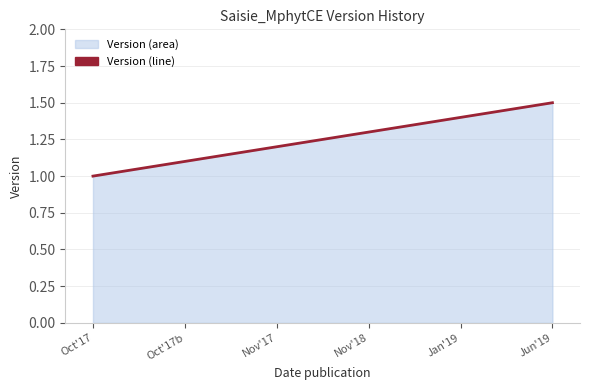

The value at Oct'17b is 0.4. True or false?

False